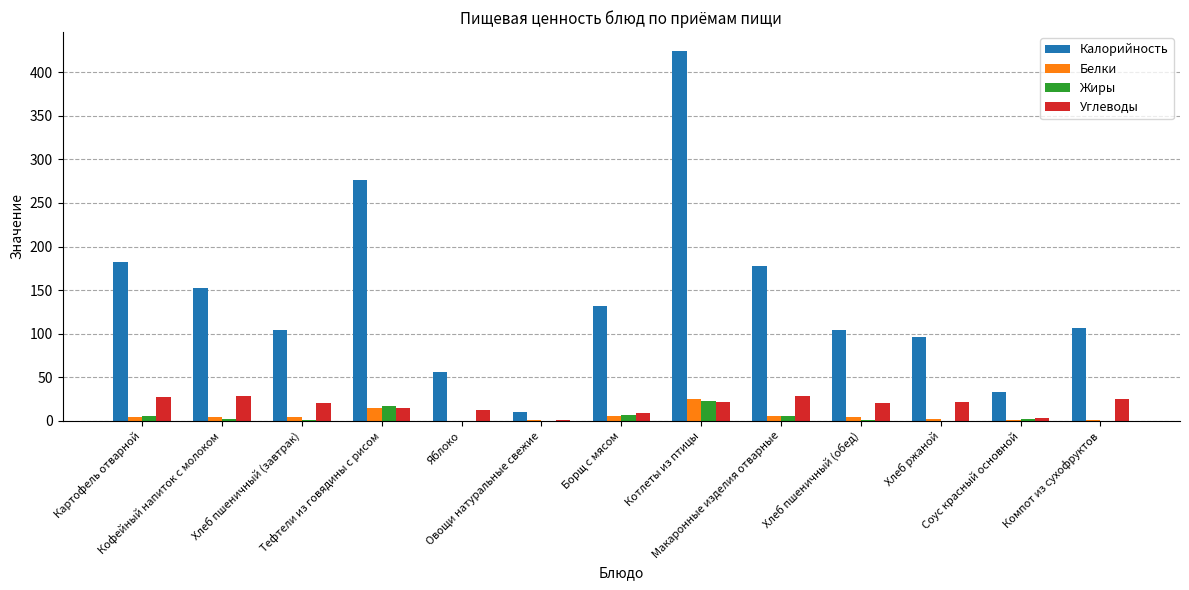

What is the sum of all Калорийность values?

1854.0